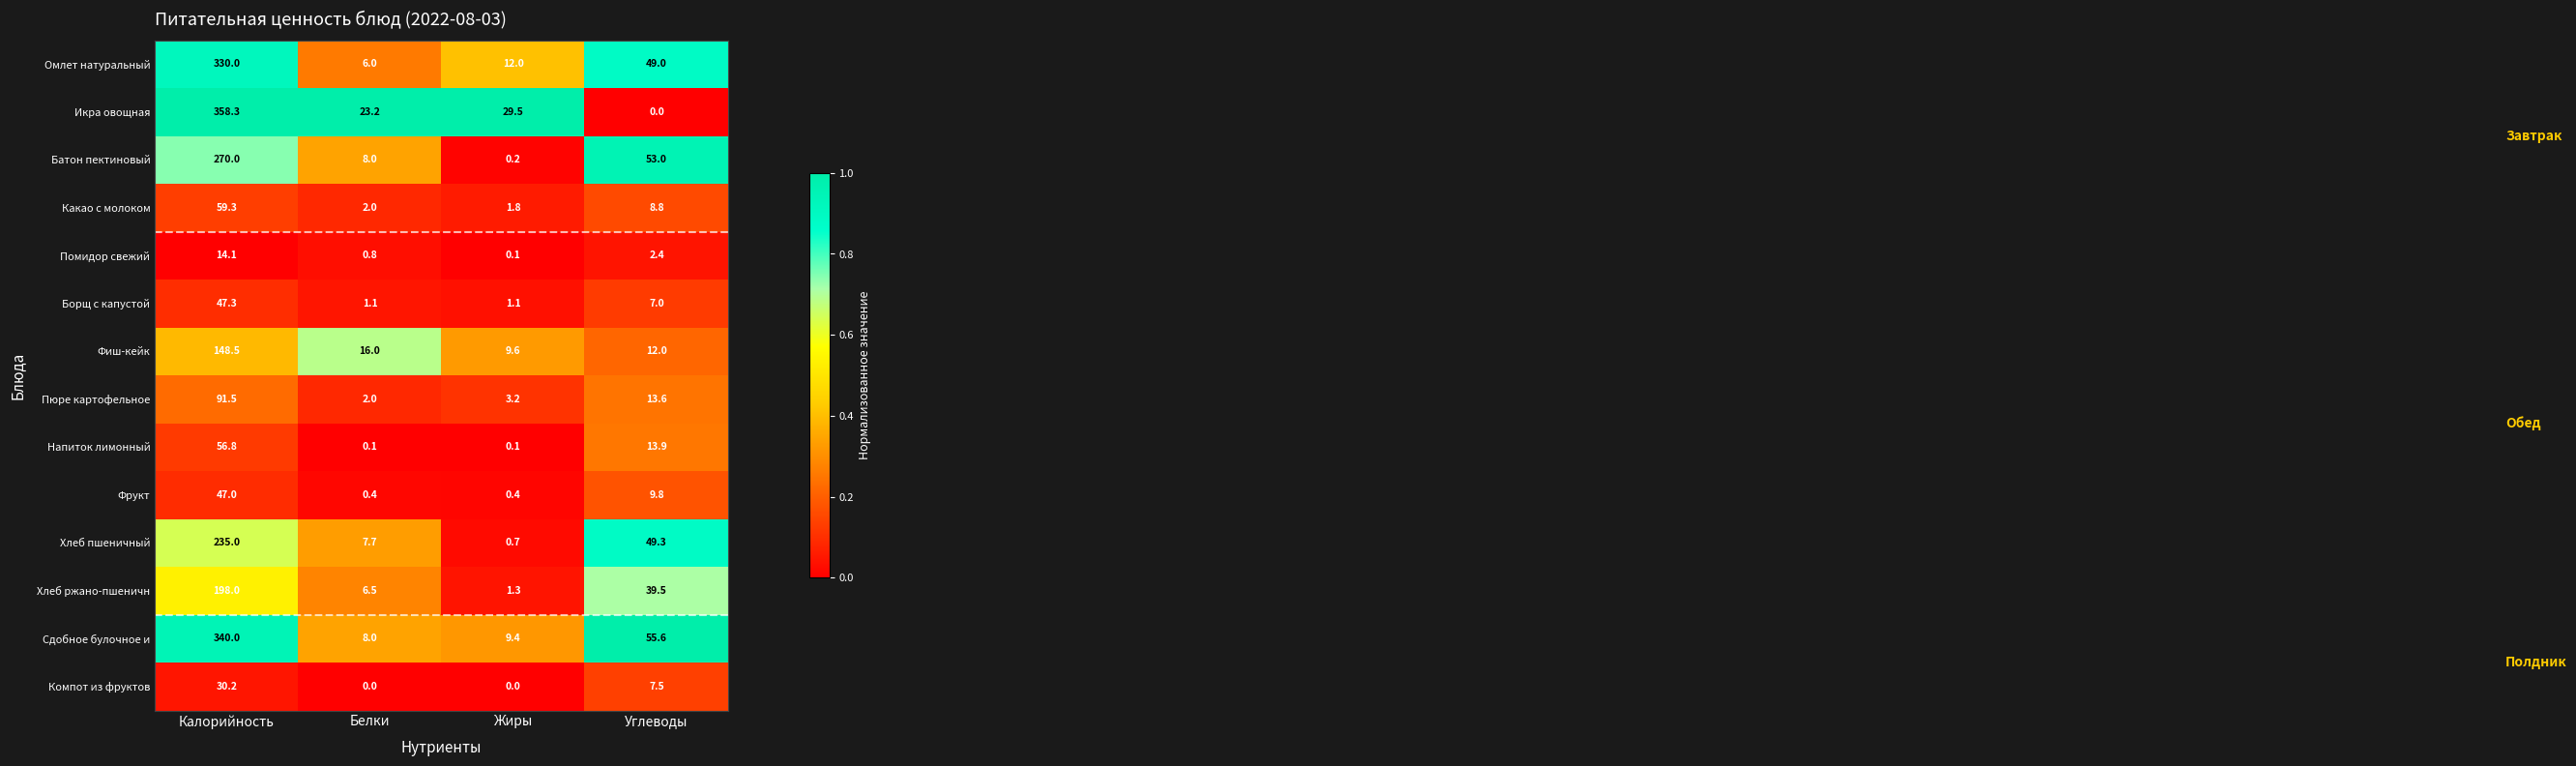

What is the difference between the maximum and minimum values in the Икра овощная series?

358.3